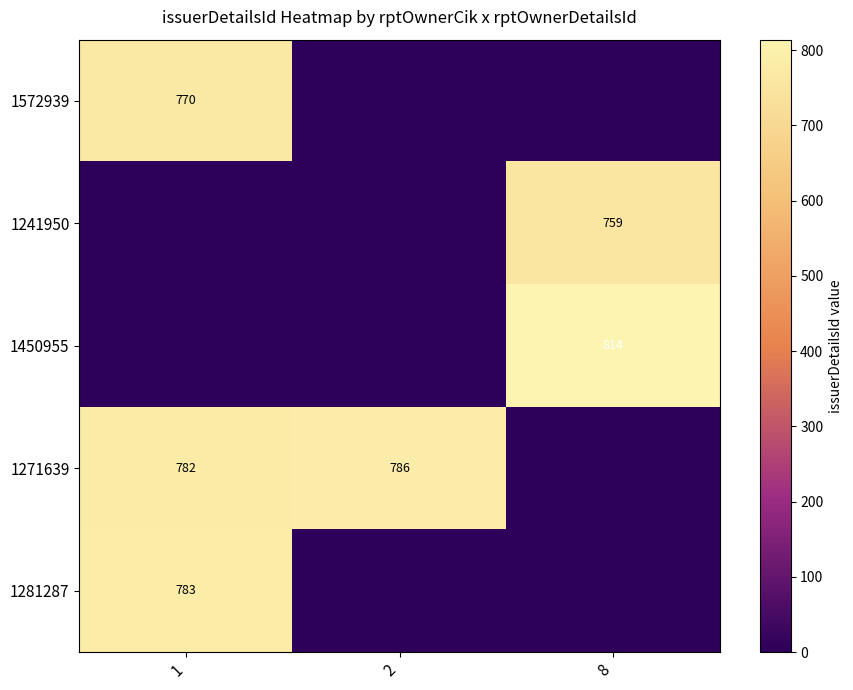

Is it true that 1281287 equals 1110 at 1?

False